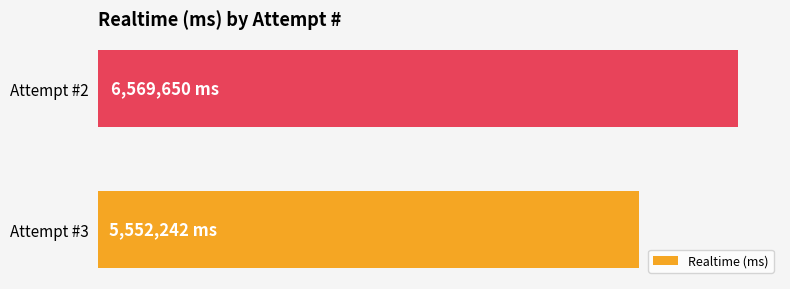

Does the chart contain any negative values?

No